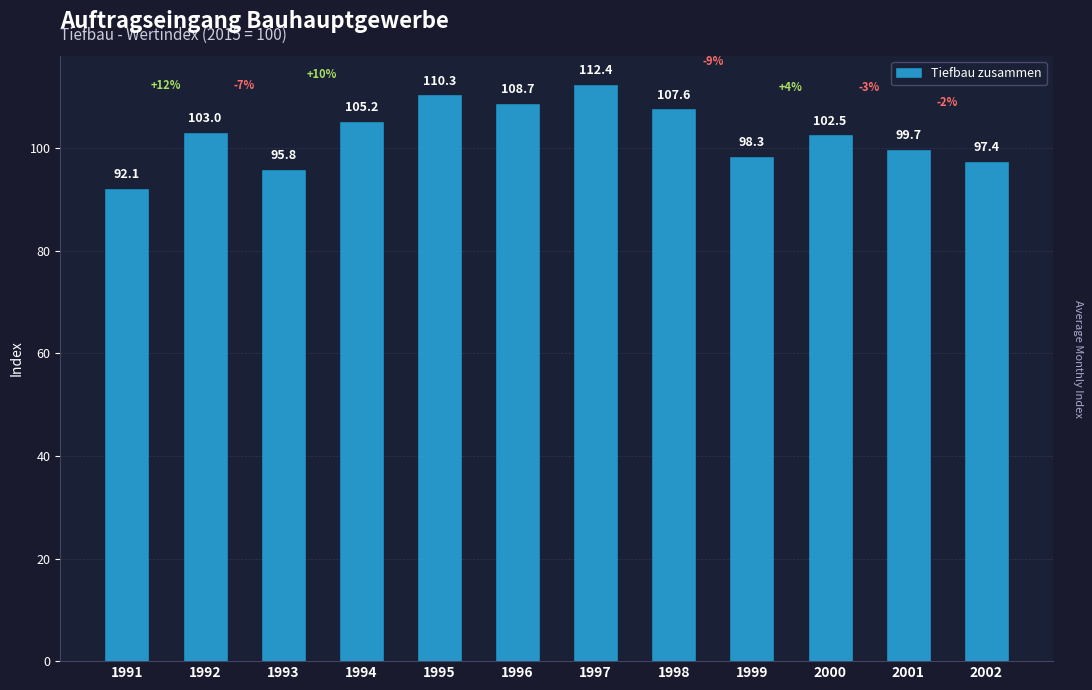

Which category has the lowest value across all series?

1991